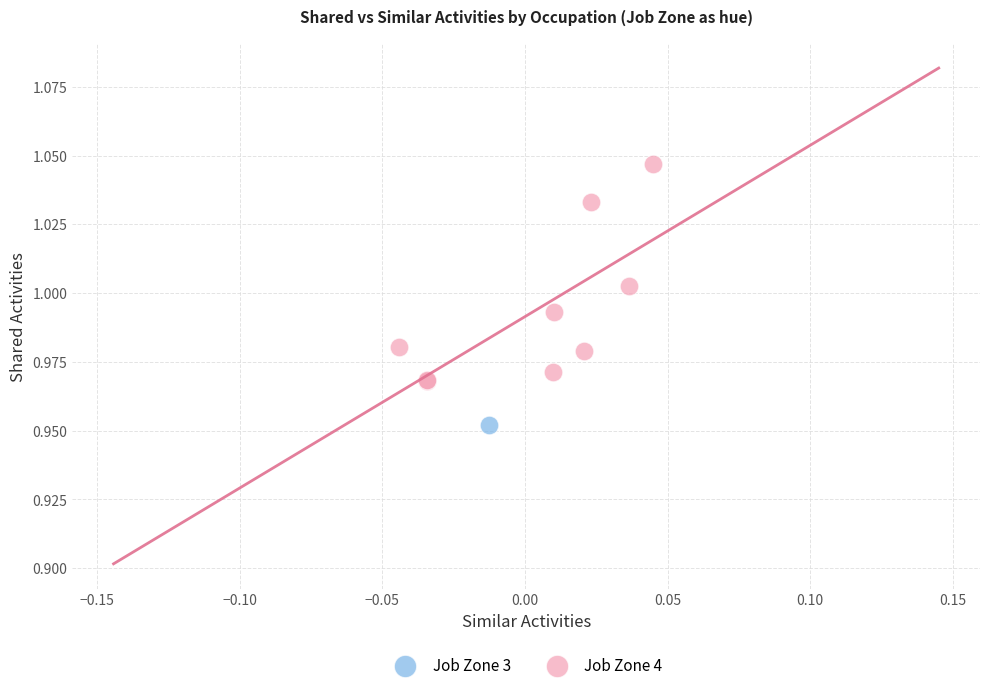

What are all the series names shown in the legend?

Job Zone 3, Job Zone 4